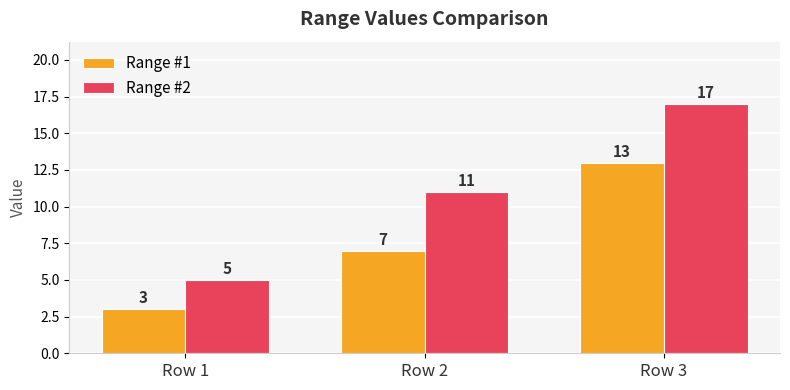

Which series changed the most between Row 1 and Row 2?

Range #2